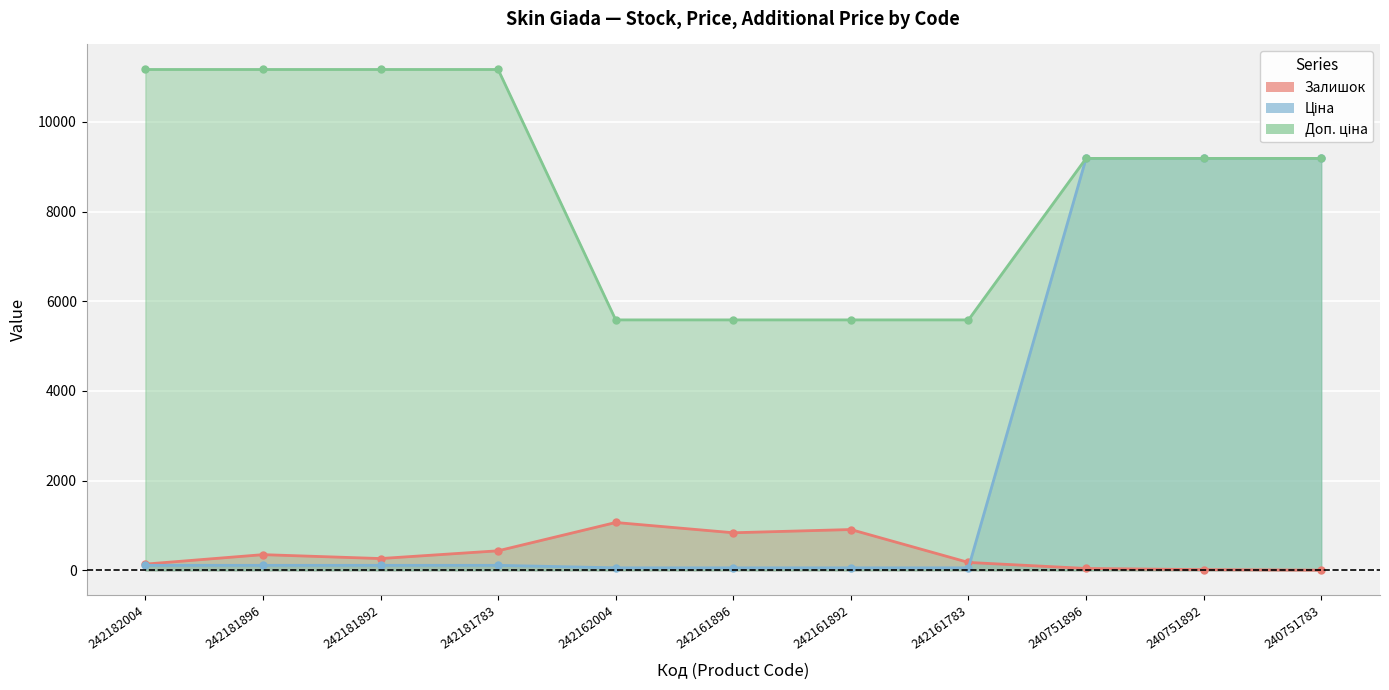

What is the value of the Залишок point at the 6th from the left?

838.0